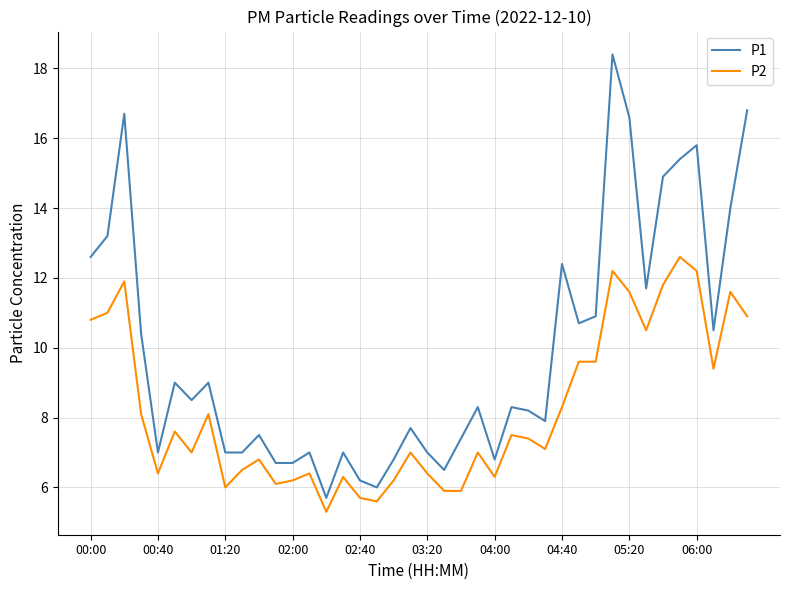

What is the average value of the P1 series?

9.9